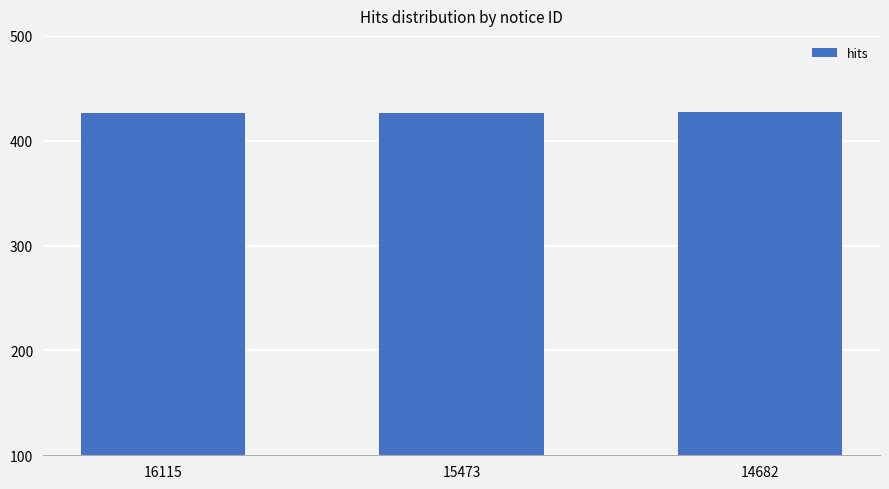

How many values exceed 426?

1